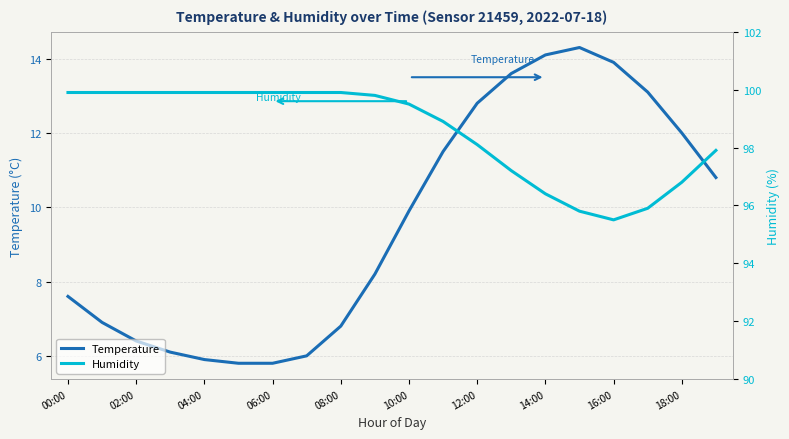

Does the chart display data point markers on the line(s)?

No